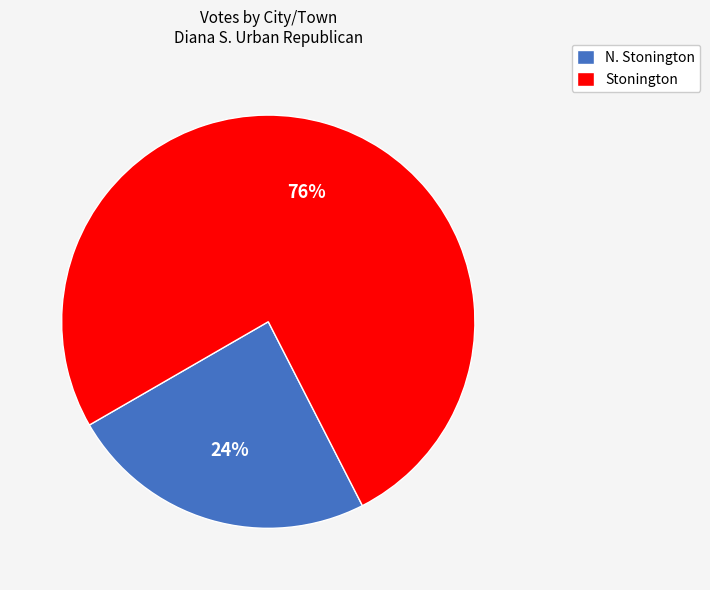

To the nearest percent, what percentage of the pie is N. Stonington?

24%